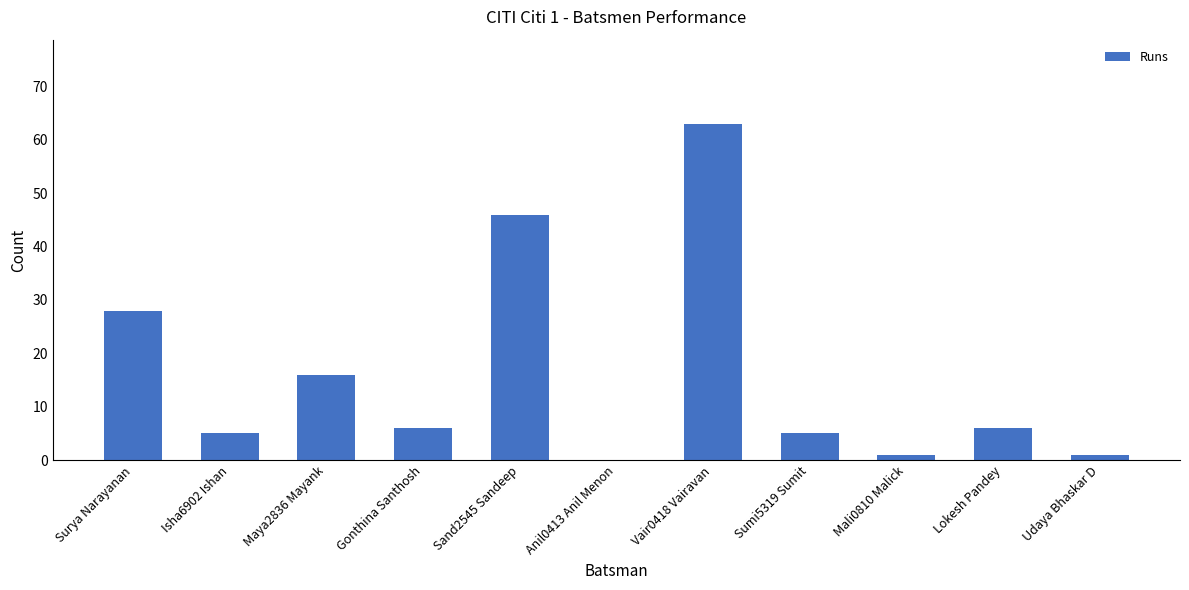

Where does the data first go above 6?

Surya Narayanan